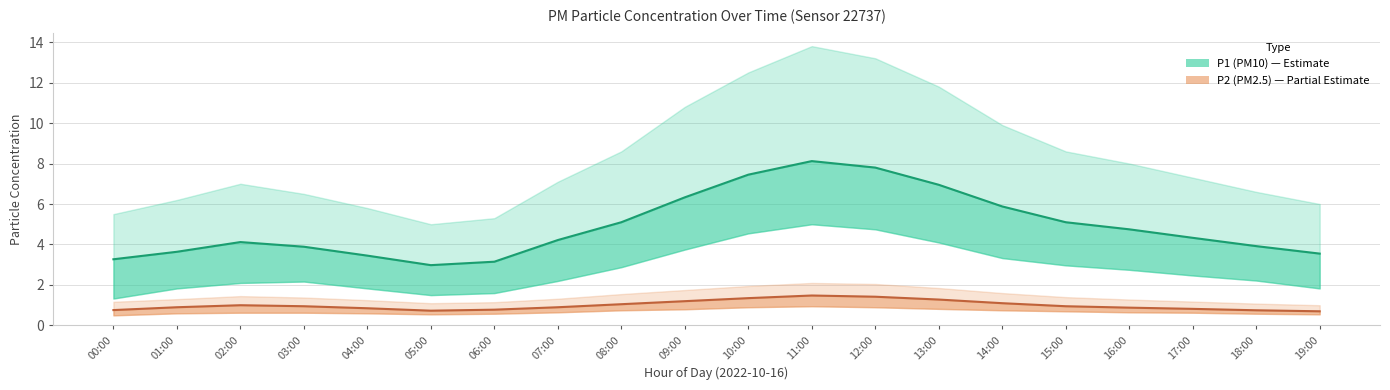

What is the difference between the maximum and second lowest values in the P2 (PM2.5) series?

0.8